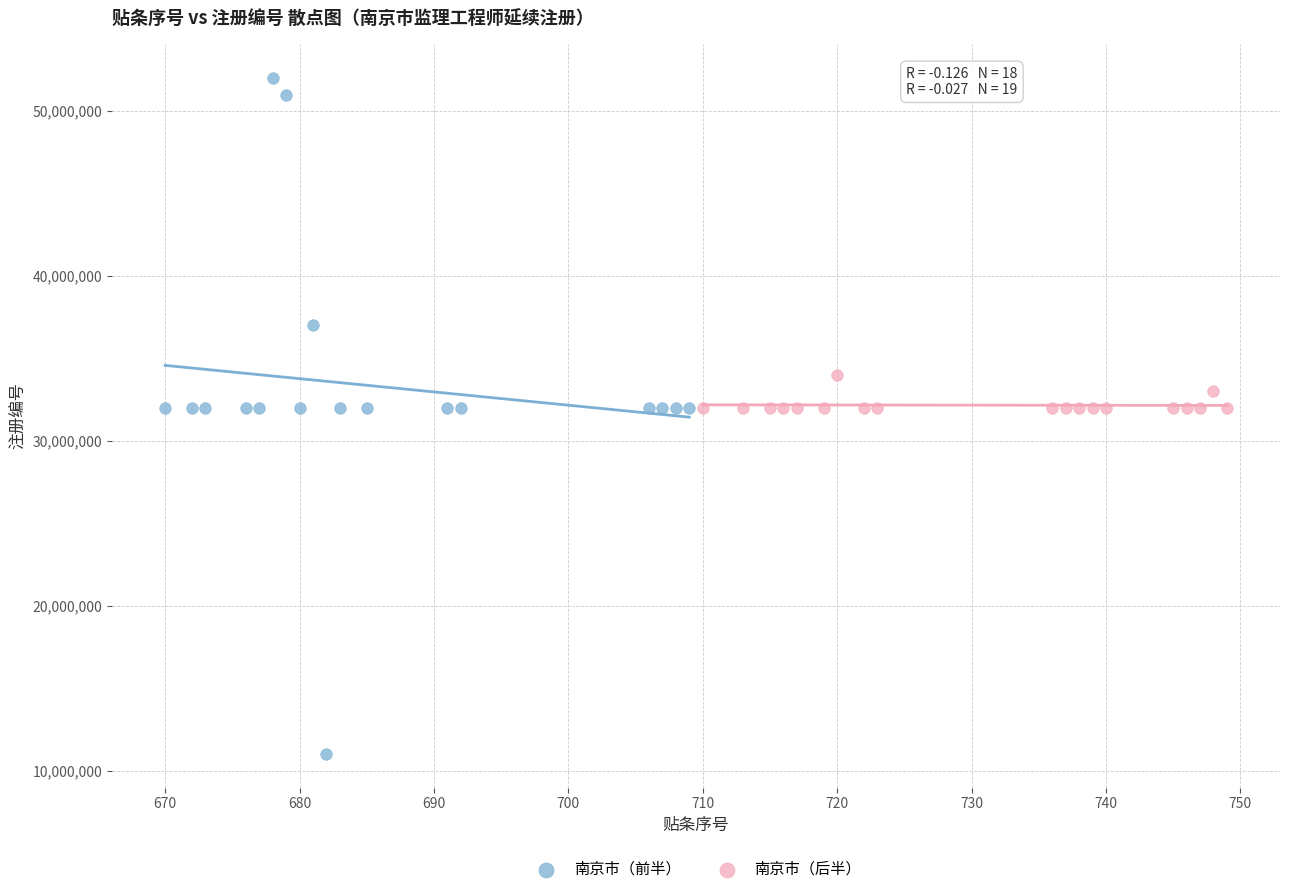

Which series contains the highest Y value?

南京市（前半）